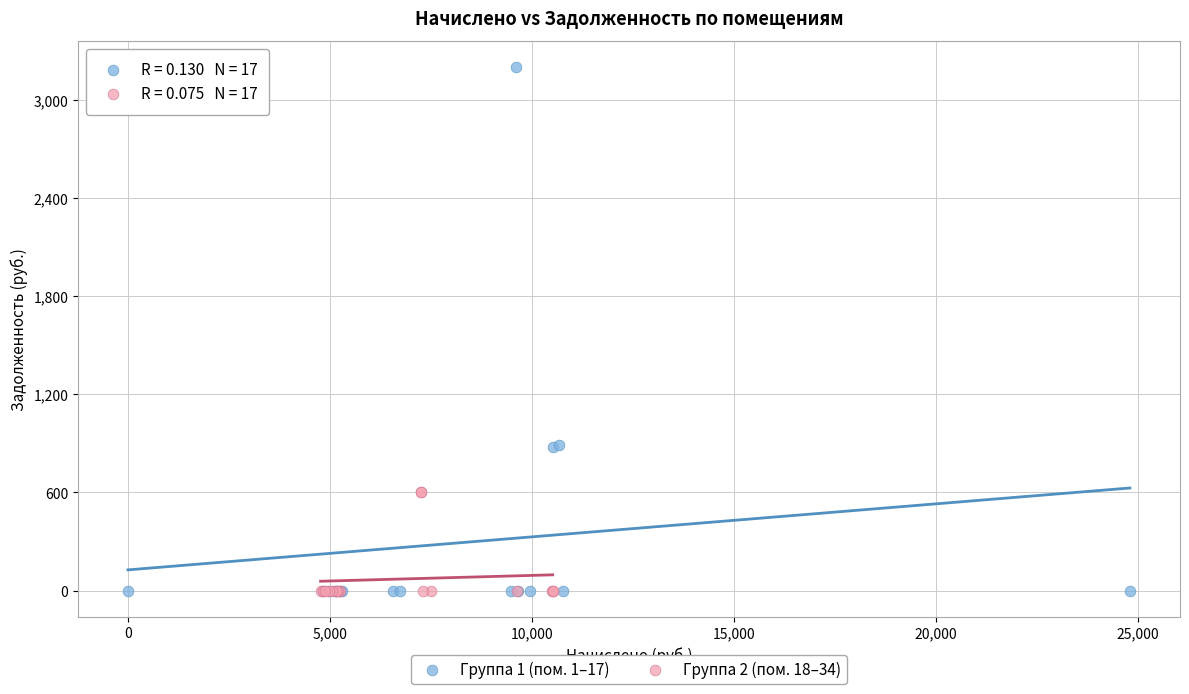

Which series reaches the maximum Y coordinate?

Группа 1 (пом. 1–17)